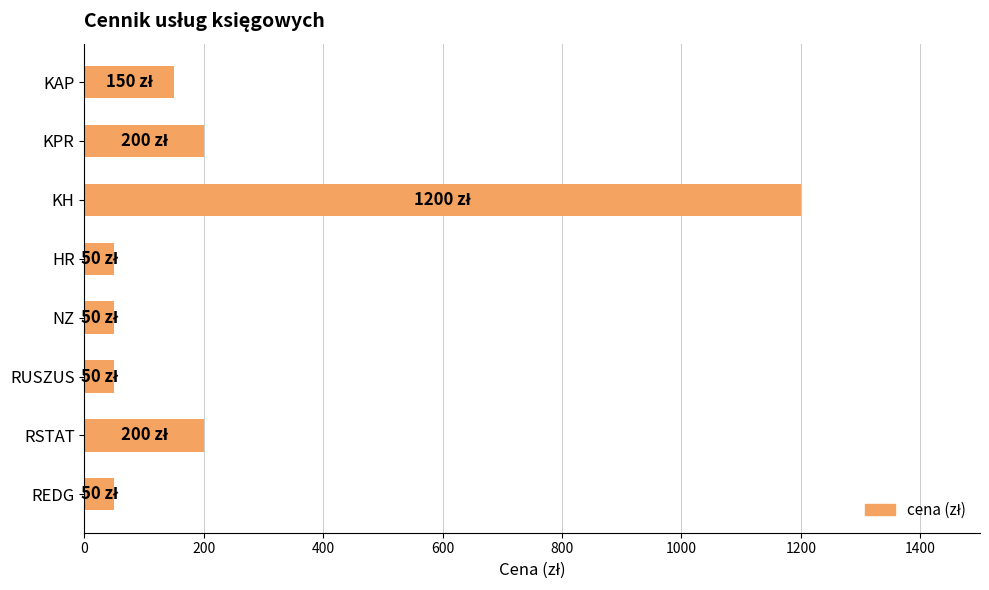

What is the difference between the maximum and second lowest values?

1150